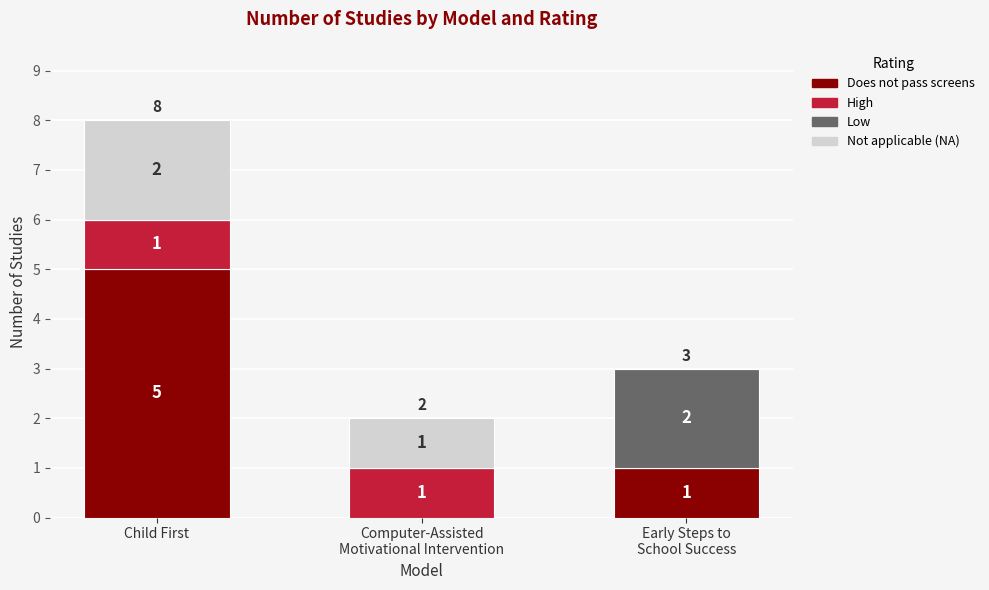

What is the maximum value for Does not pass screens?

5